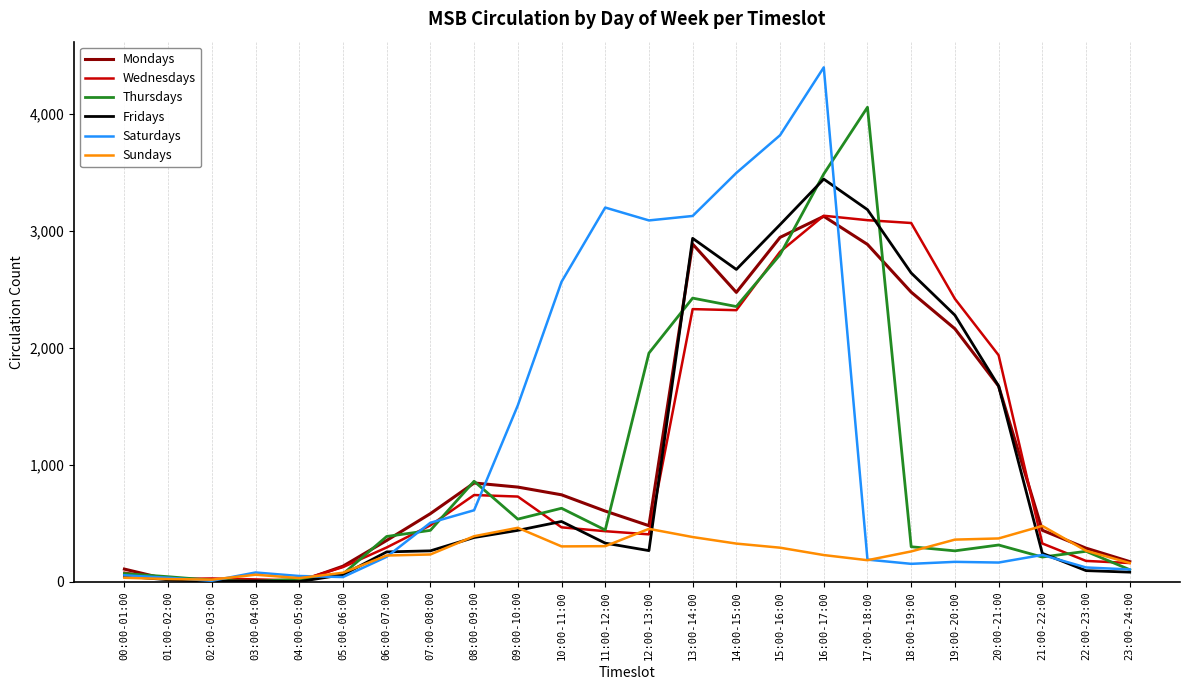

At which category is the sum across all series the highest?

16:00-17:00